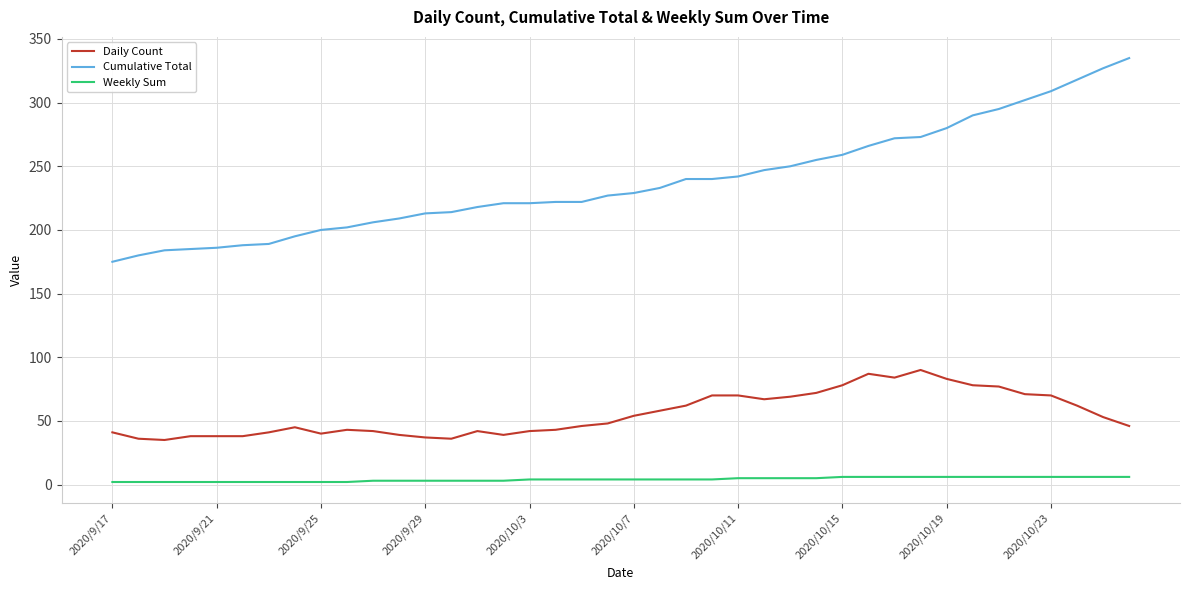

What is the smallest value displayed?

2